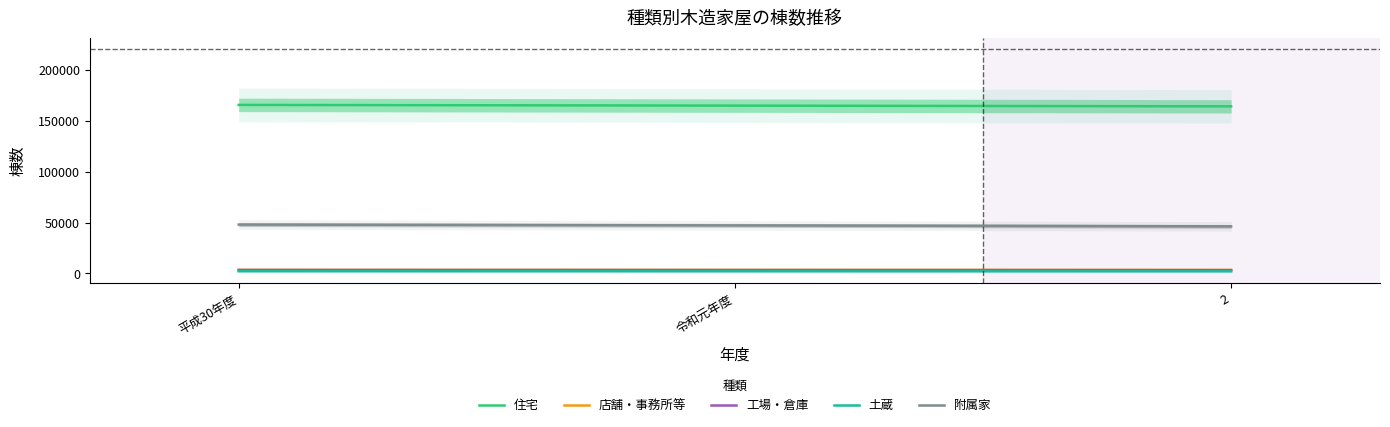

What is the highest value of the 土蔵 series?

2071.0